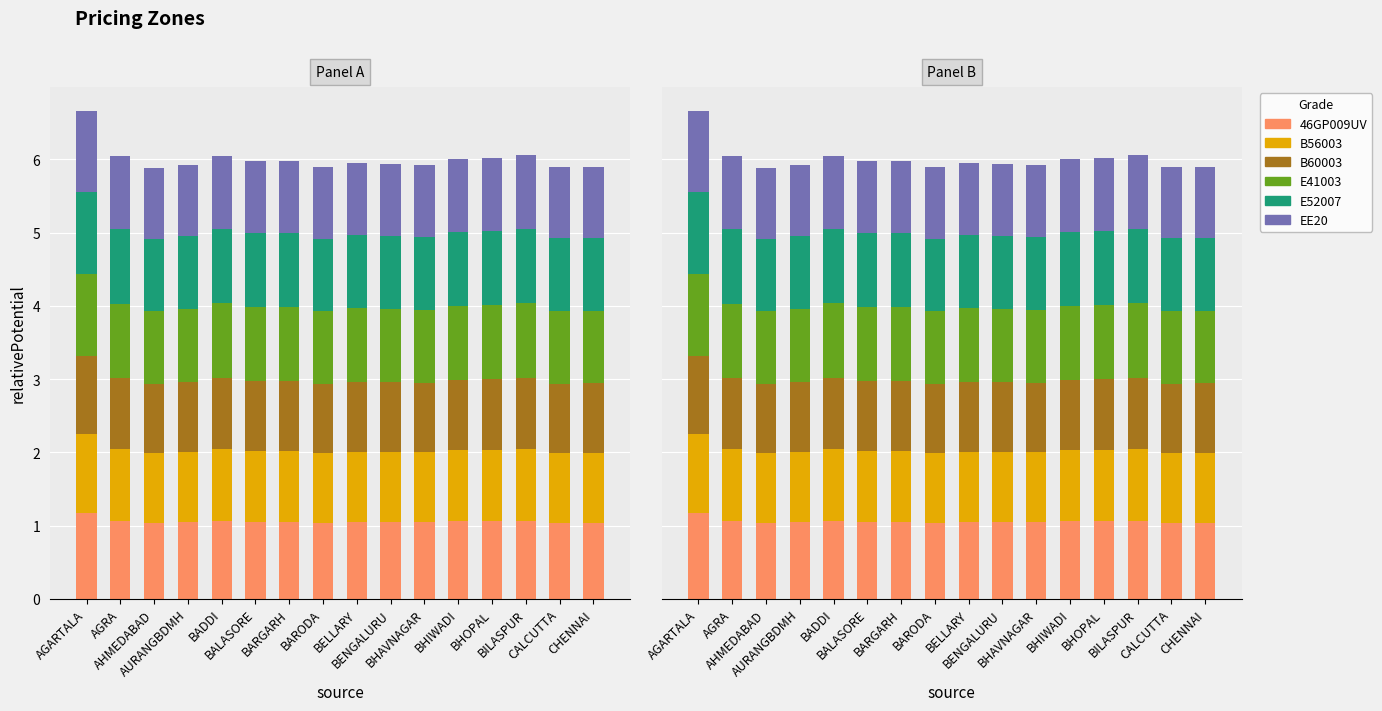

How many values in the E52007 series exceed 1?

8